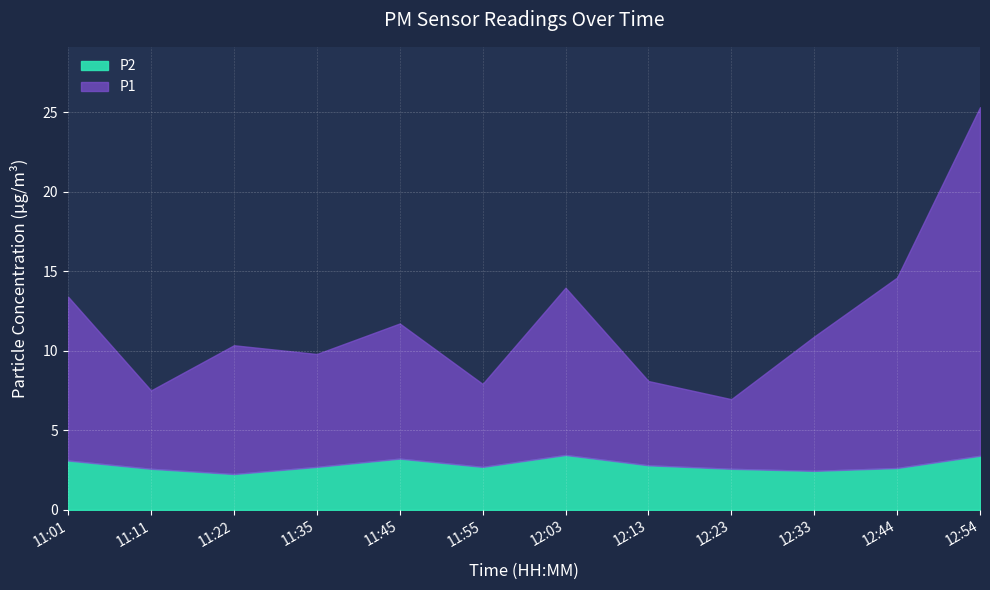

Is it true that P2 equals 6.0 at 12:54?

False